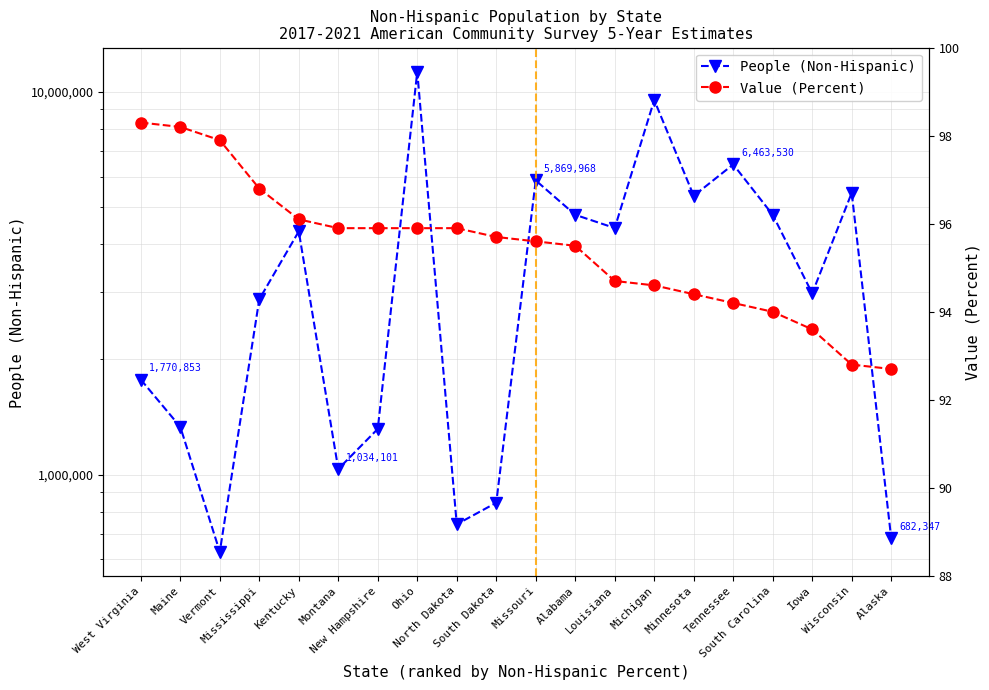

What is the average value of the Value (Percent) series?

95.4